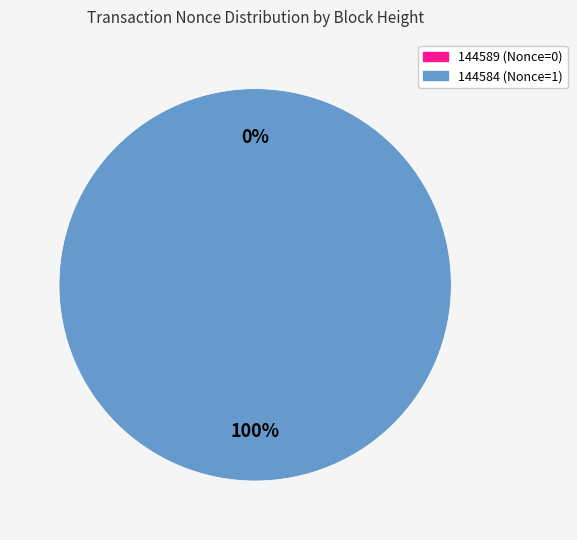

What is the total percentage of 144584 and 144589?

100.0%